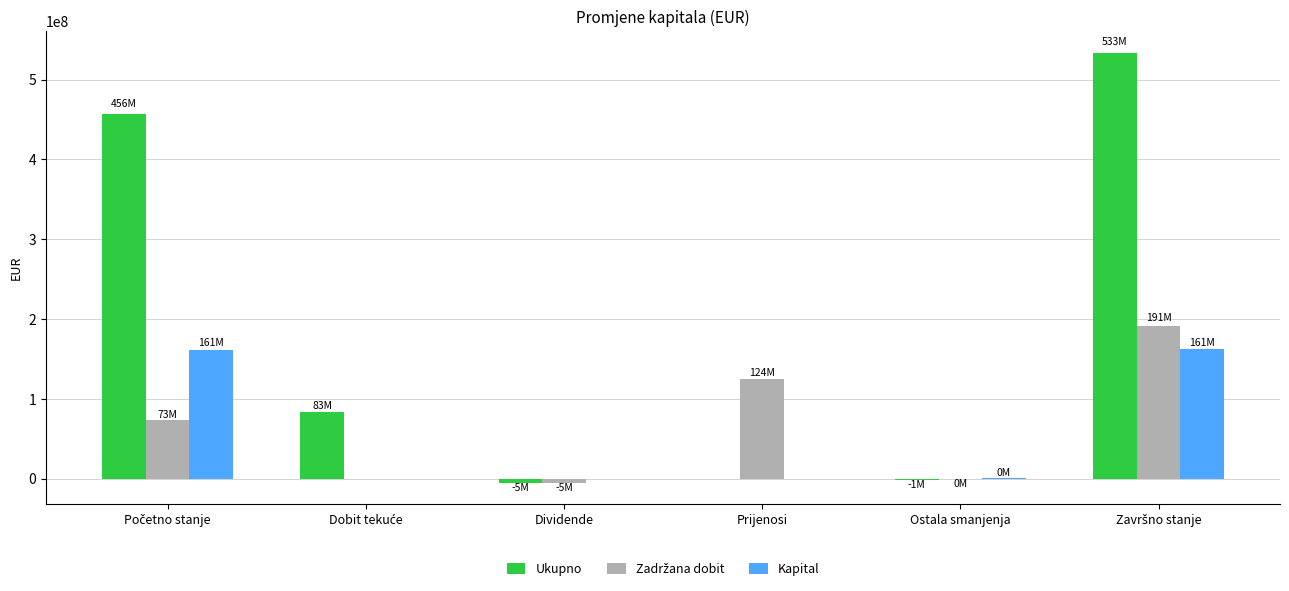

How many distinct data groups are displayed?

3